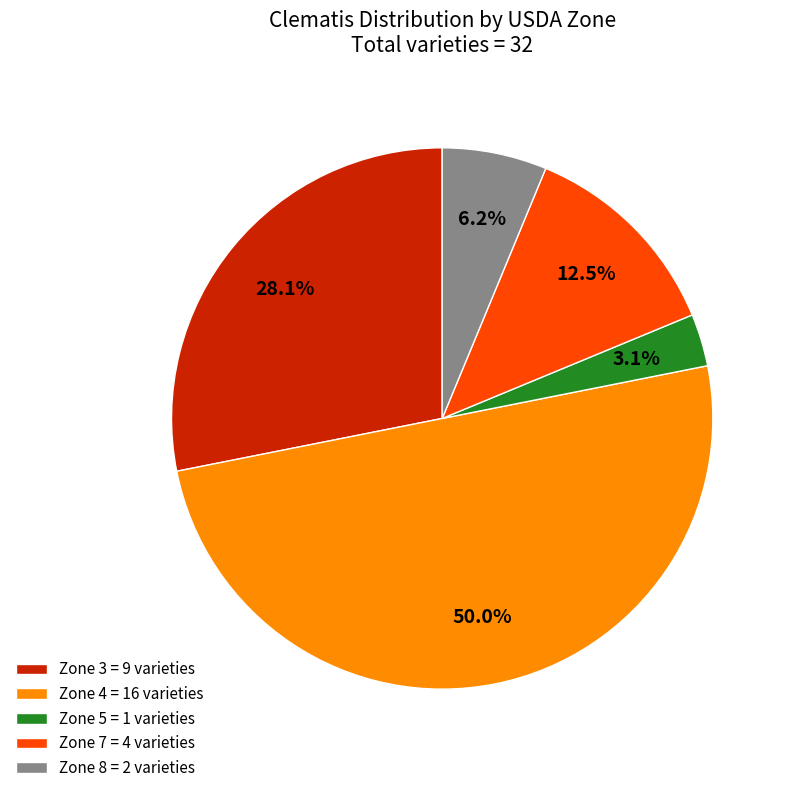

Is the sum of Zone 5 = 1 varieties and Zone 3 = 9 varieties greater than half?

No